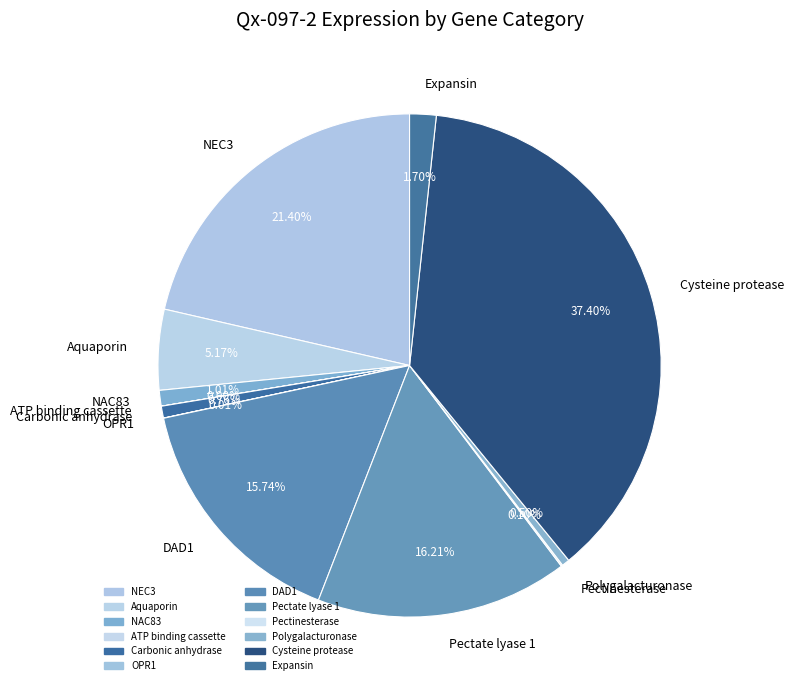

To the nearest percent, what is the average slice percentage?

8%